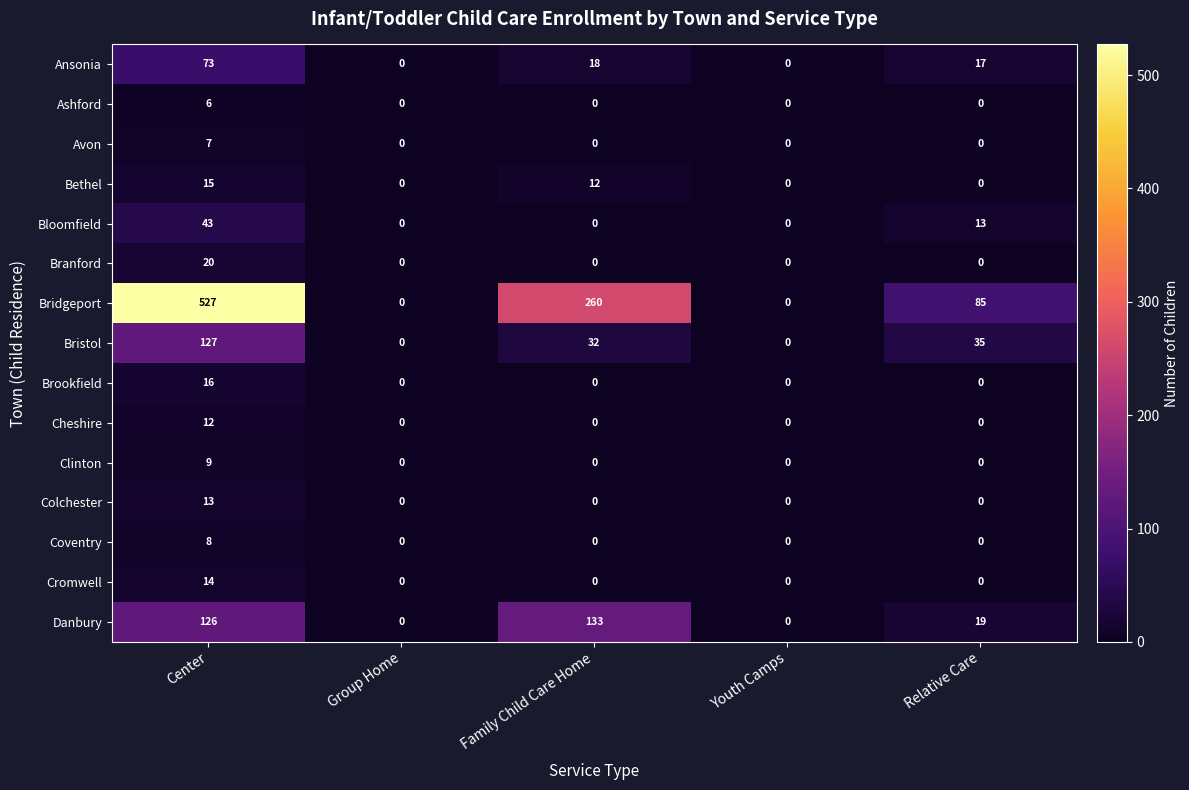

What is the spread (max minus min) of values at Center?

521